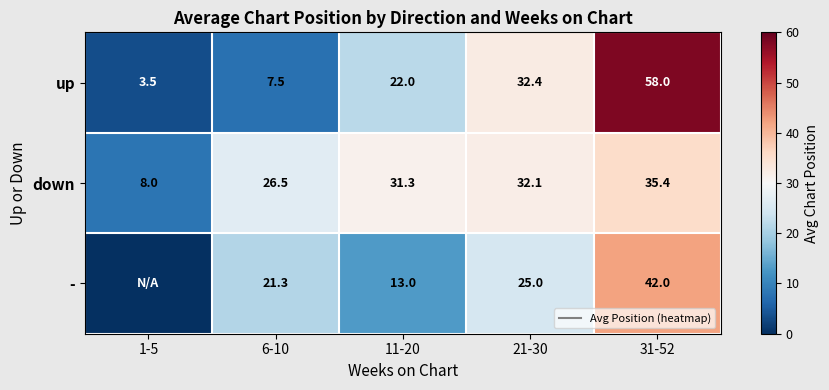

Which series changed the most between 11-20 and 21-30?

-